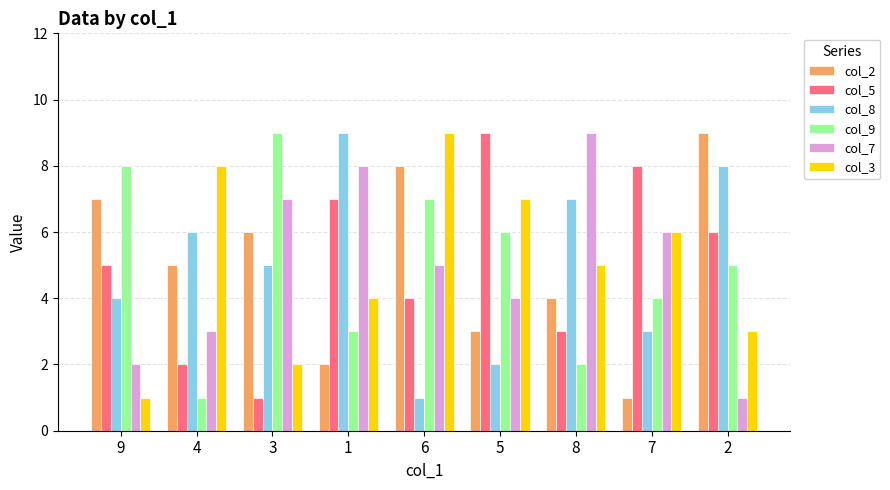

What is the approximate value of col_7 at 8?

9